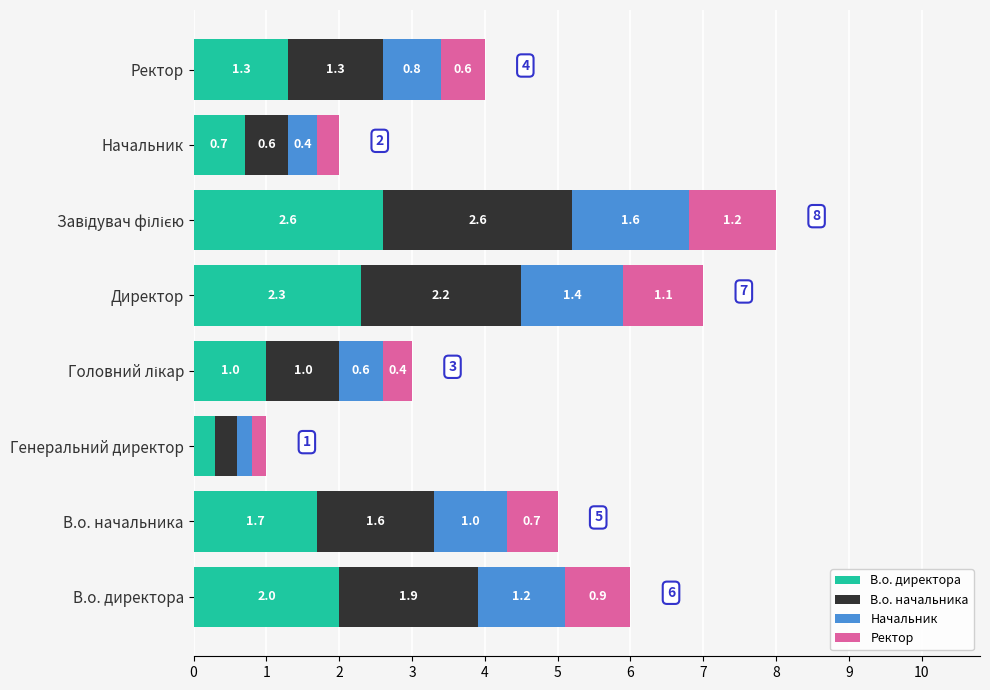

Which category has the lowest value in the В.о. директора series?

Генеральний директор